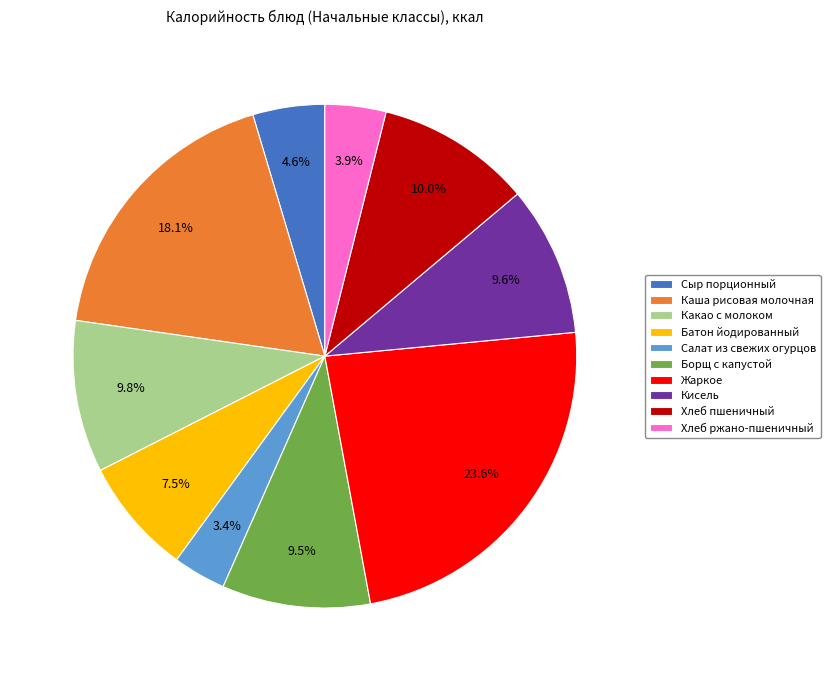

Which category has the smallest portion of the pie?

Салат из свежих огурцов